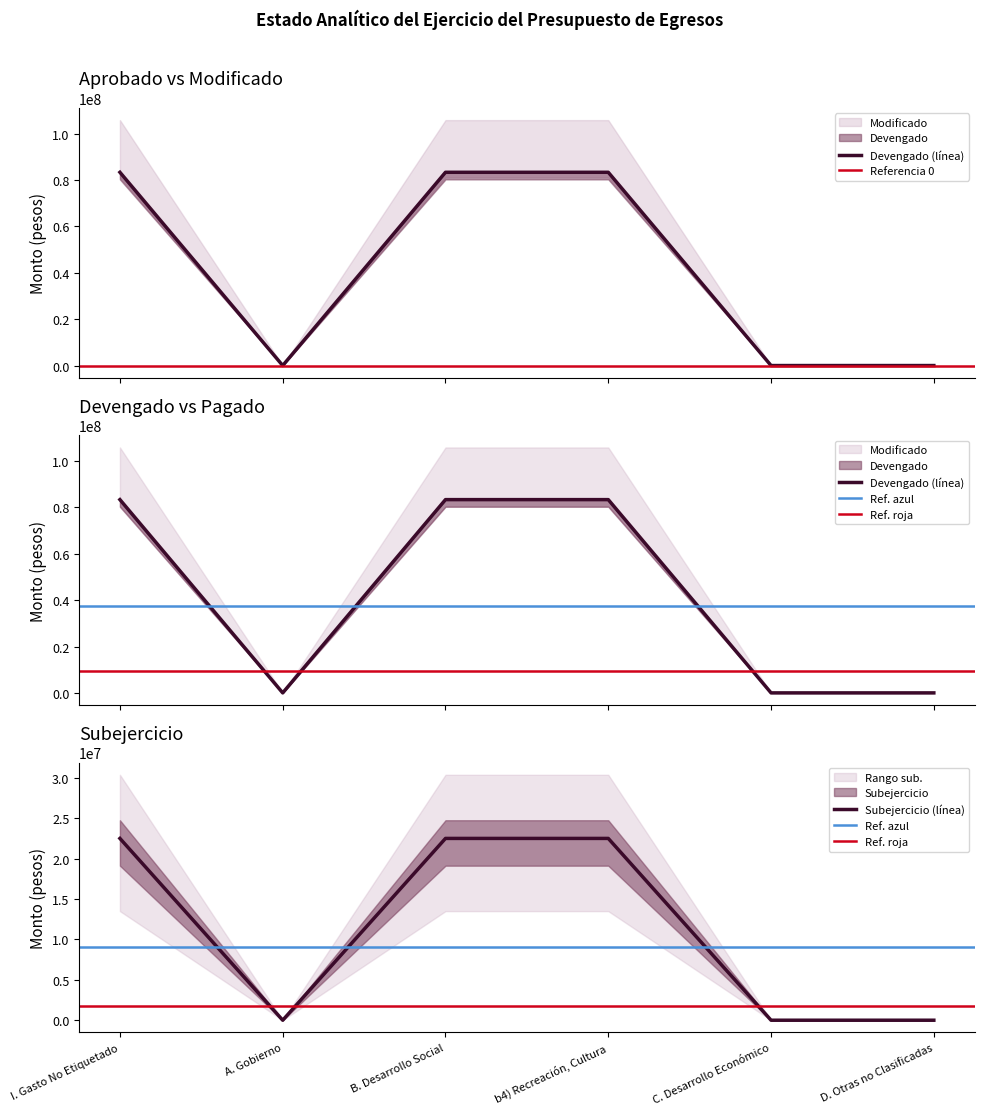

The value of Subejercicio (línea) at b4) Recreación, Cultura is 22511730. True or false?

True